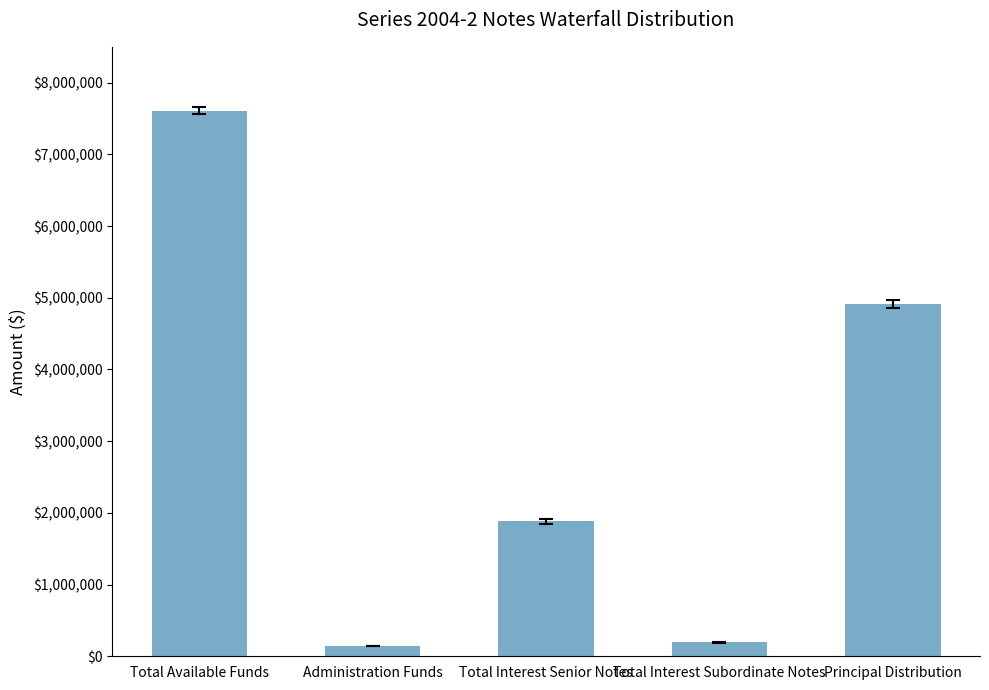

What is the label of the 2nd bar from the right?

Total Interest Subordinate Notes